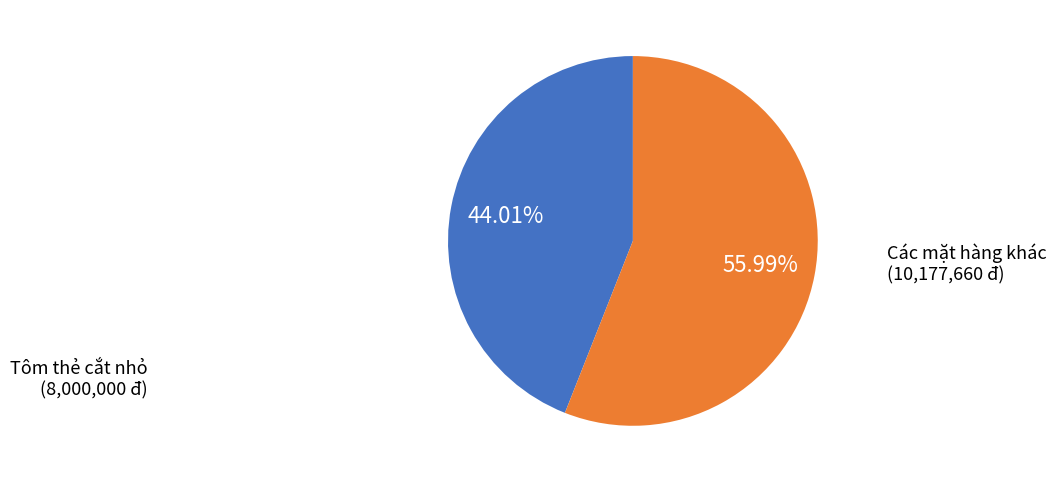

How many segments does this pie chart have?

2